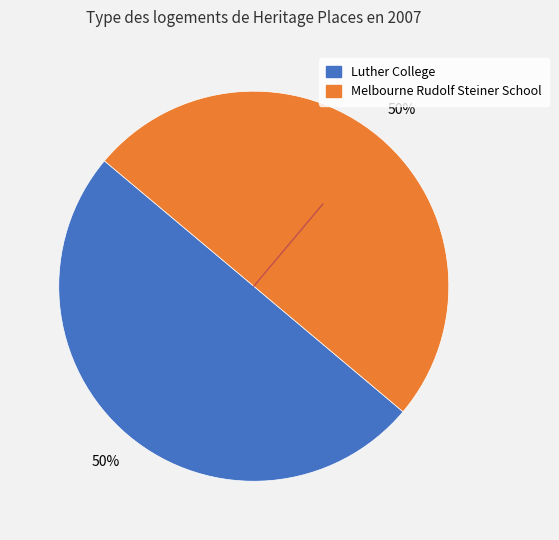

What is the ratio of the value at Luther College to the value at Melbourne Rudolf Steiner School?

1.0